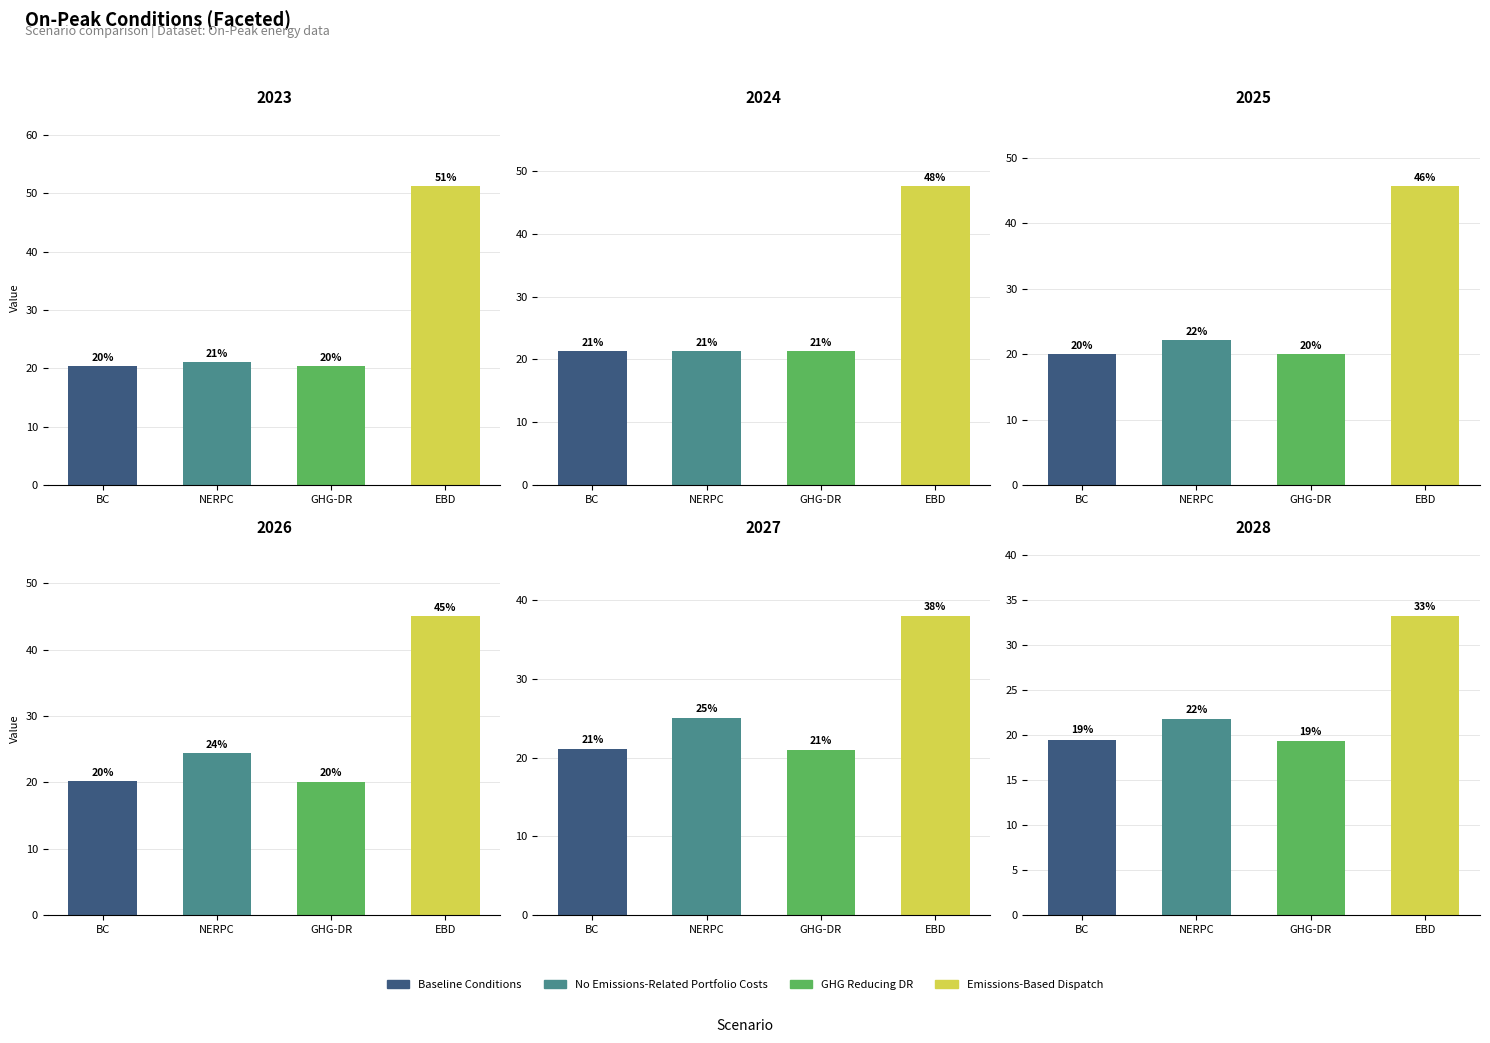

Which label corresponds to the largest value in the chart?

EBD